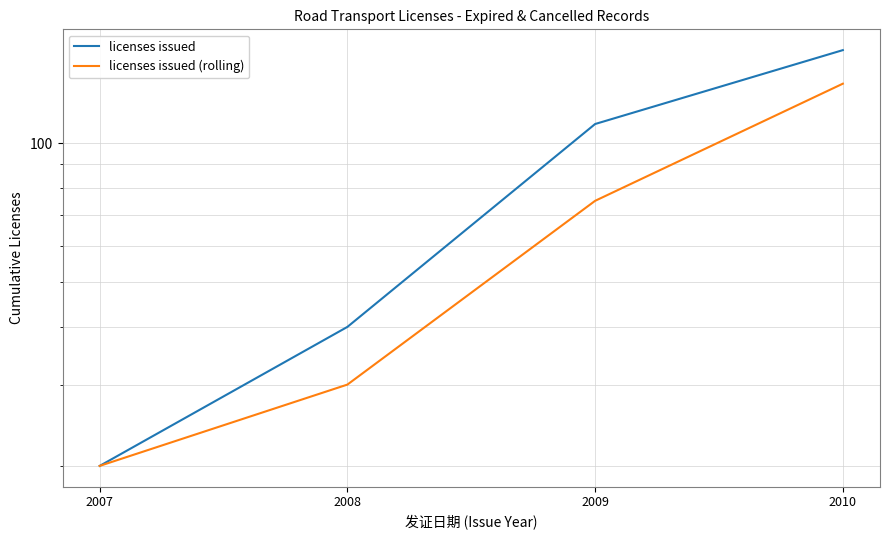

True or false: licenses issued and licenses issued (rolling) intersect in this chart.

False